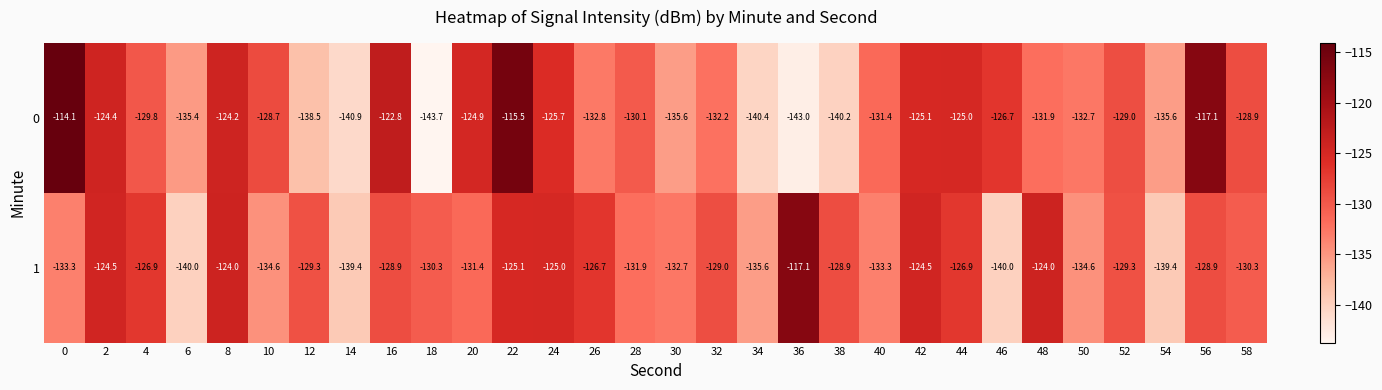

What is the highest value of the 0 series?

-114.1